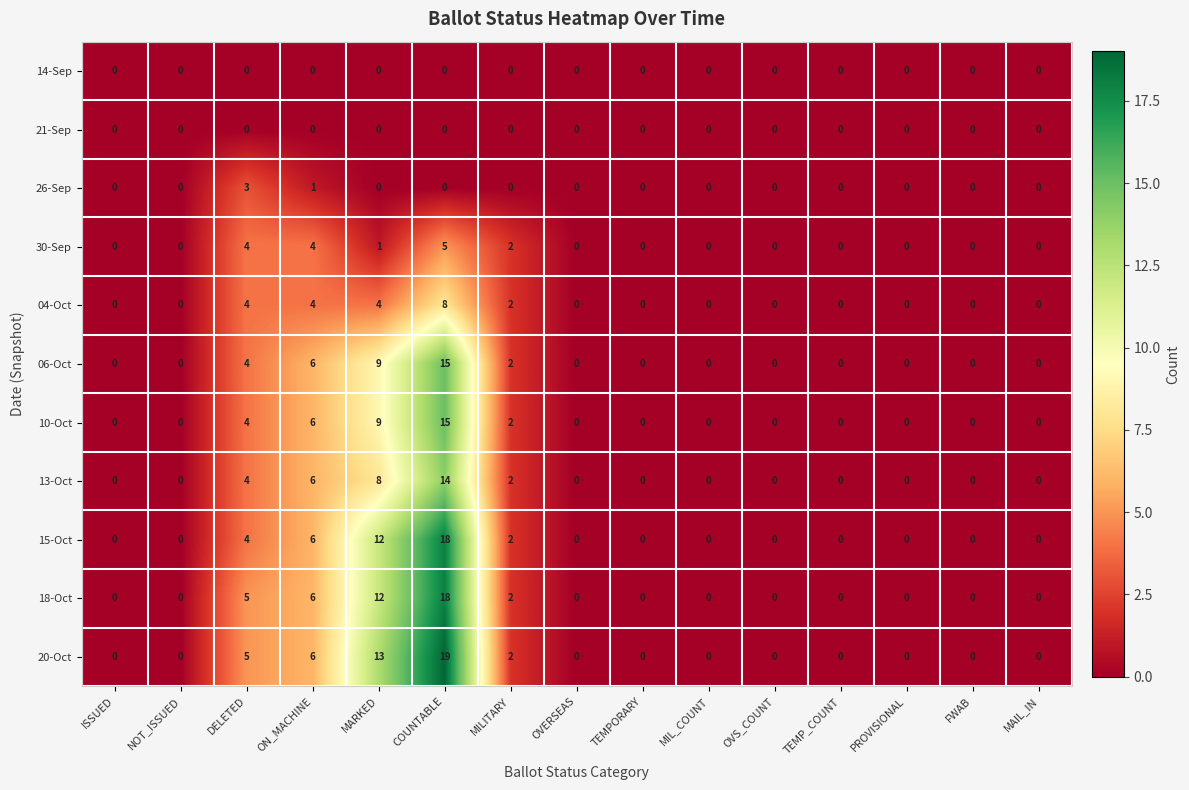

What is the greatest value displayed?

19